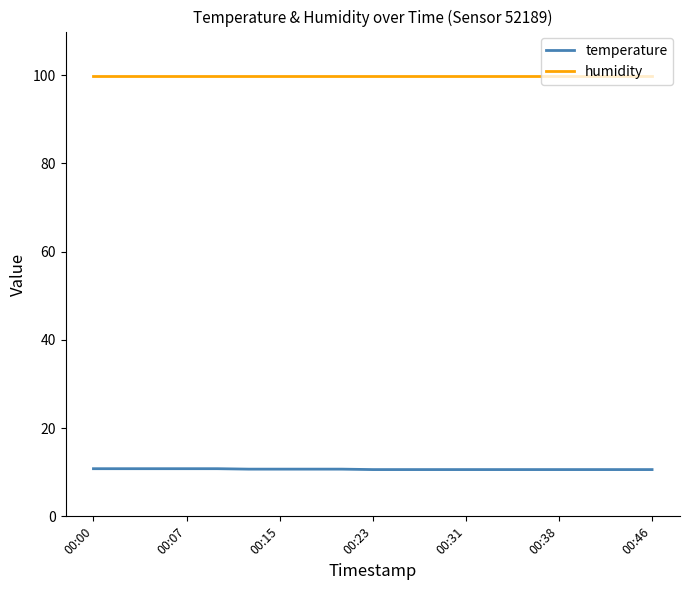

Rank the series by their maximum value, from highest to lowest.

humidity, temperature